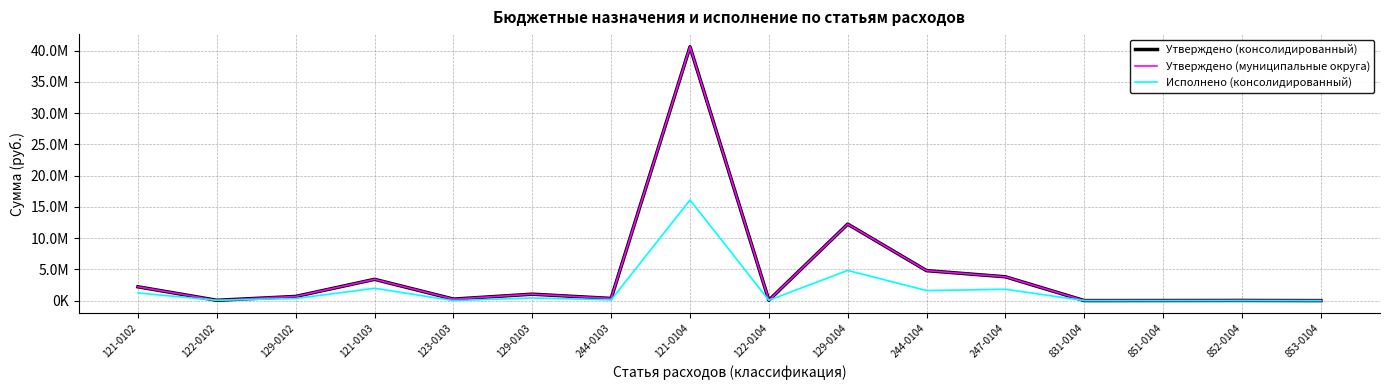

What is the value of the Утверждено (муниципальные округа) point at the 3rd from the left?

666497.0